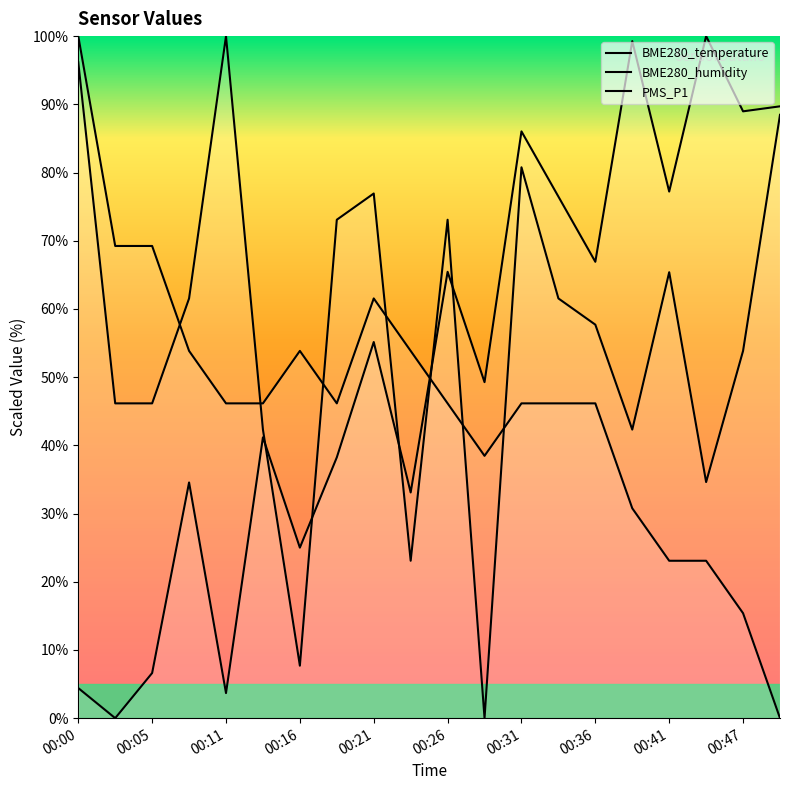

Between 00:47 and 00:05, which is larger?

00:05